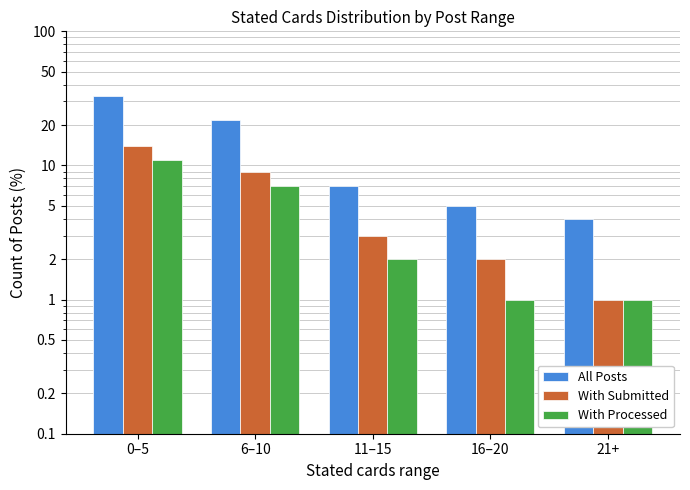

Which series has the widest spread of values?

All Posts